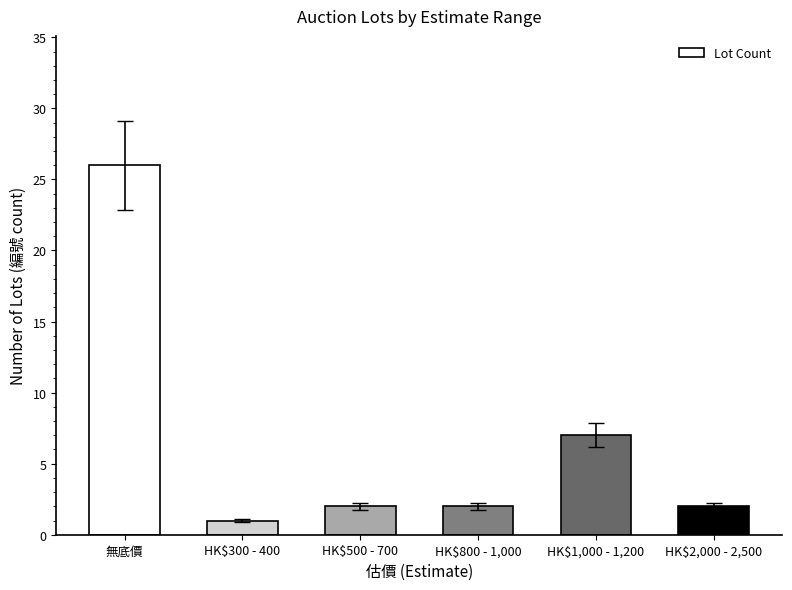

What is the label of the 6th bar from the right?

無底價